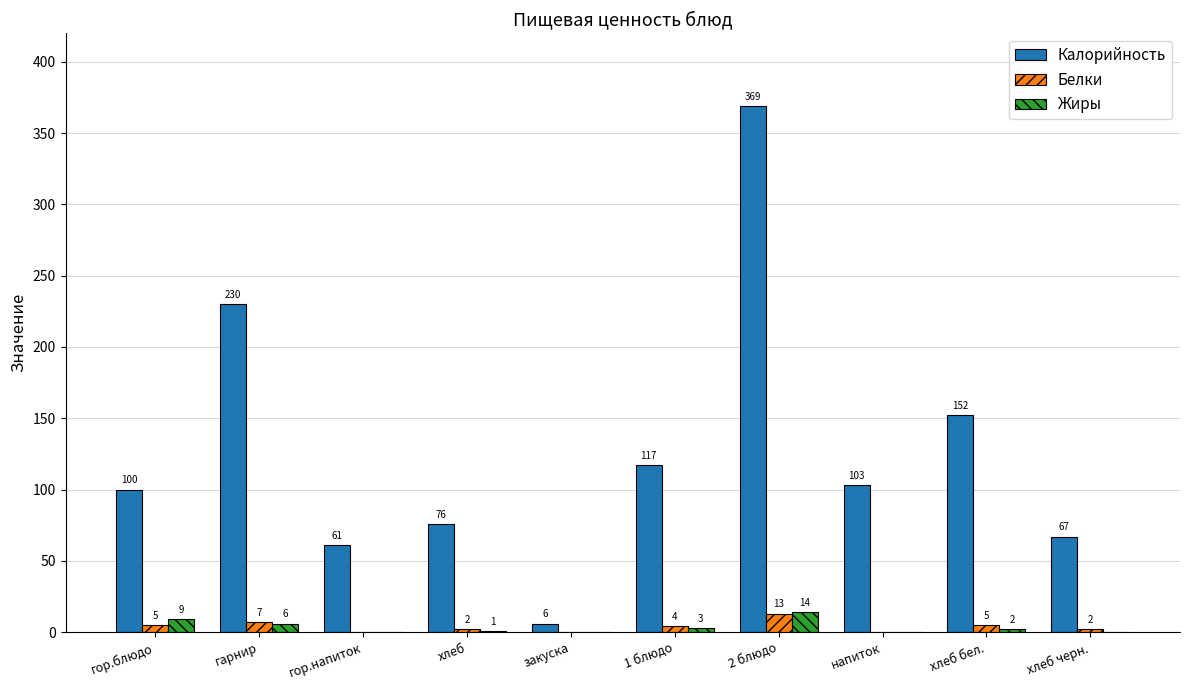

How many series are shown in this chart?

3